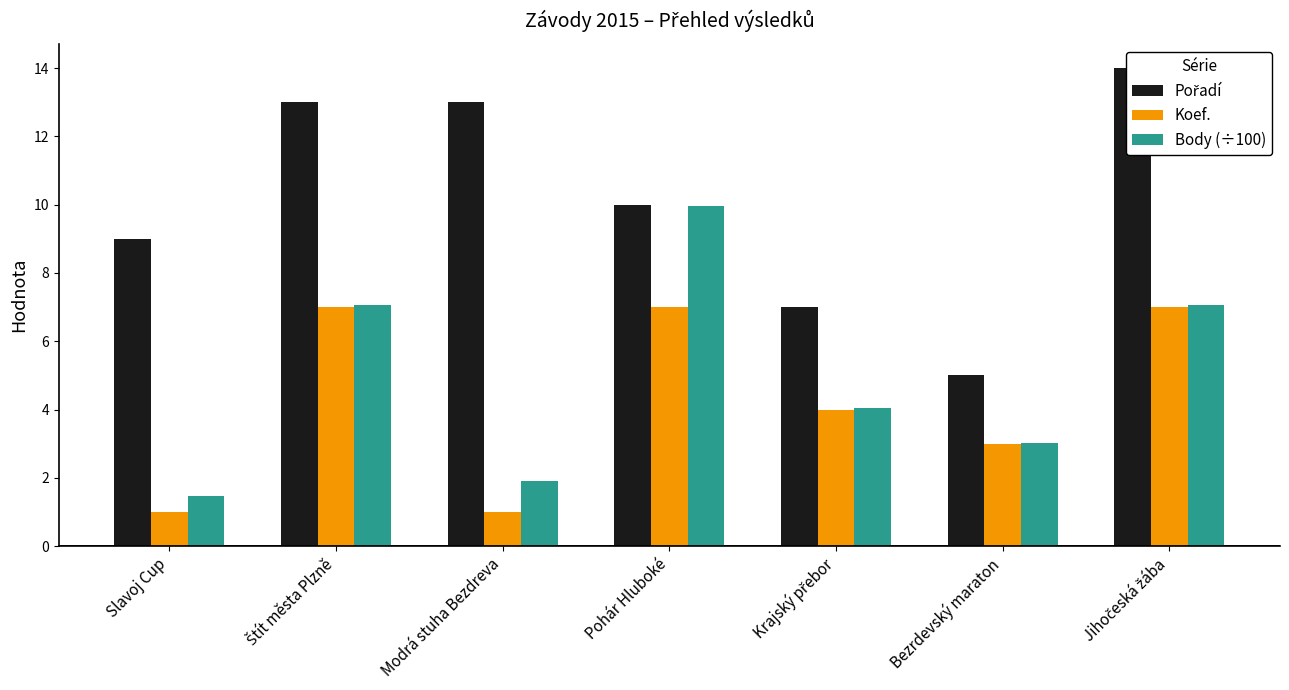

The Body (÷100) series shows 4.7 at Pohár Hluboké. True or false?

False